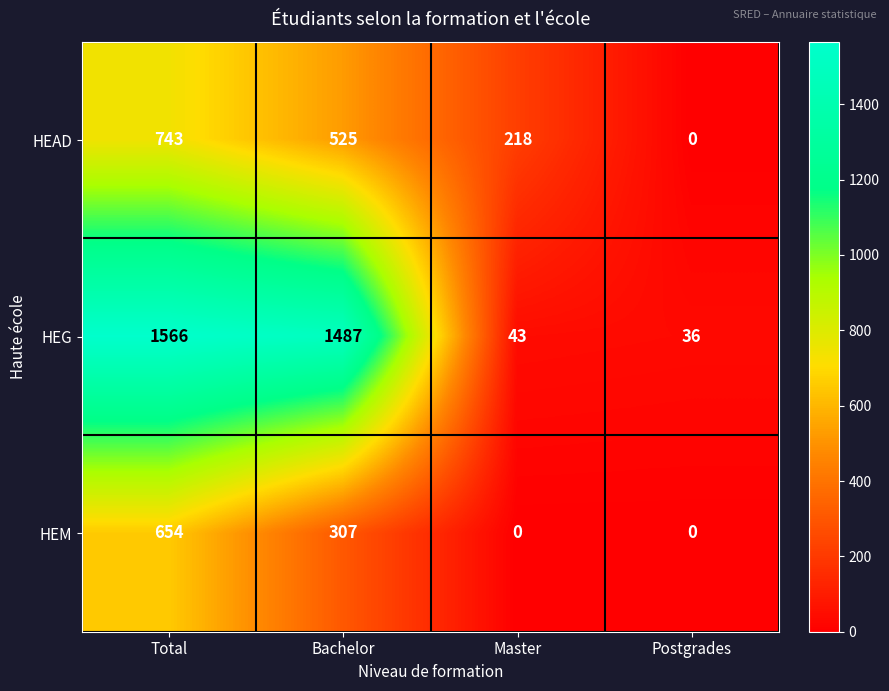

Where does the HEAD series first go above 525?

Total